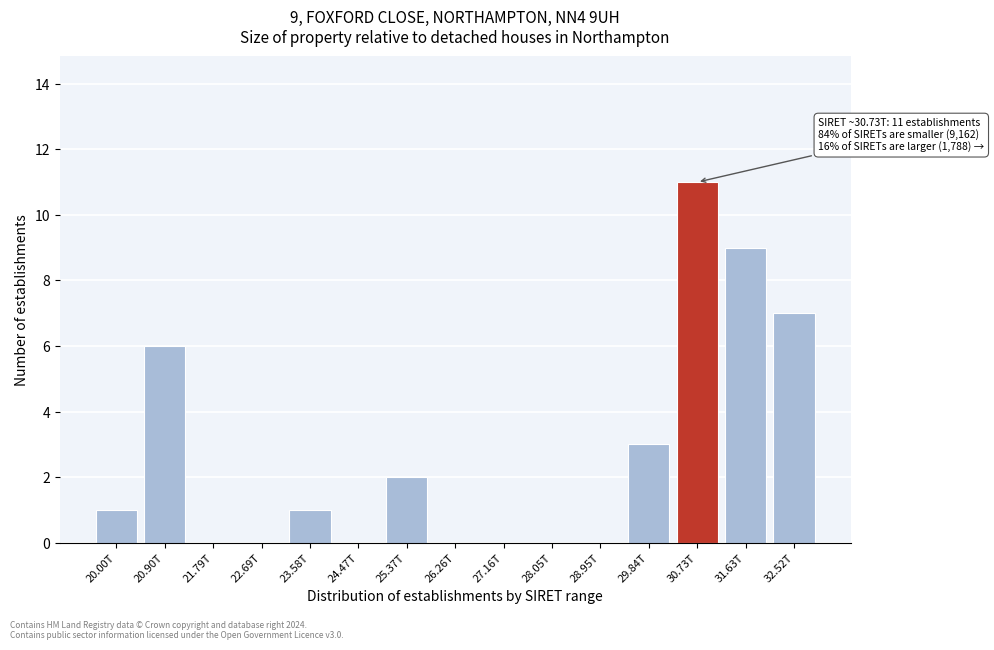

Reading left to right, extract all data points from this chart.

20.00T=1	20.90T=6	21.79T=0	22.69T=0	23.58T=1	24.47T=0	25.37T=2	26.26T=0	27.16T=0	28.05T=0	28.95T=0	29.84T=3	30.73T=11	31.63T=9	32.52T=7